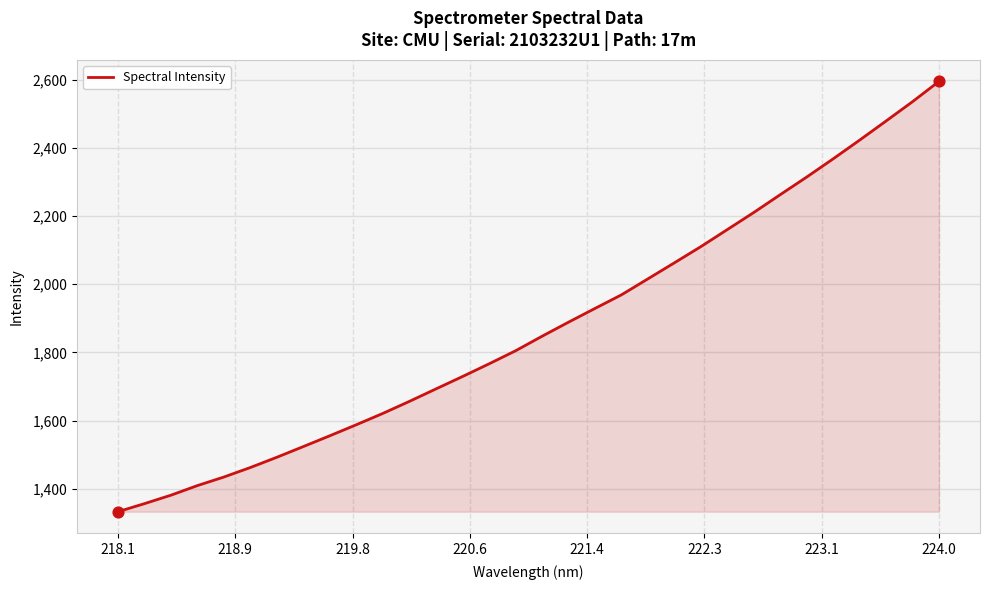

What is the smallest value displayed?

1332.5